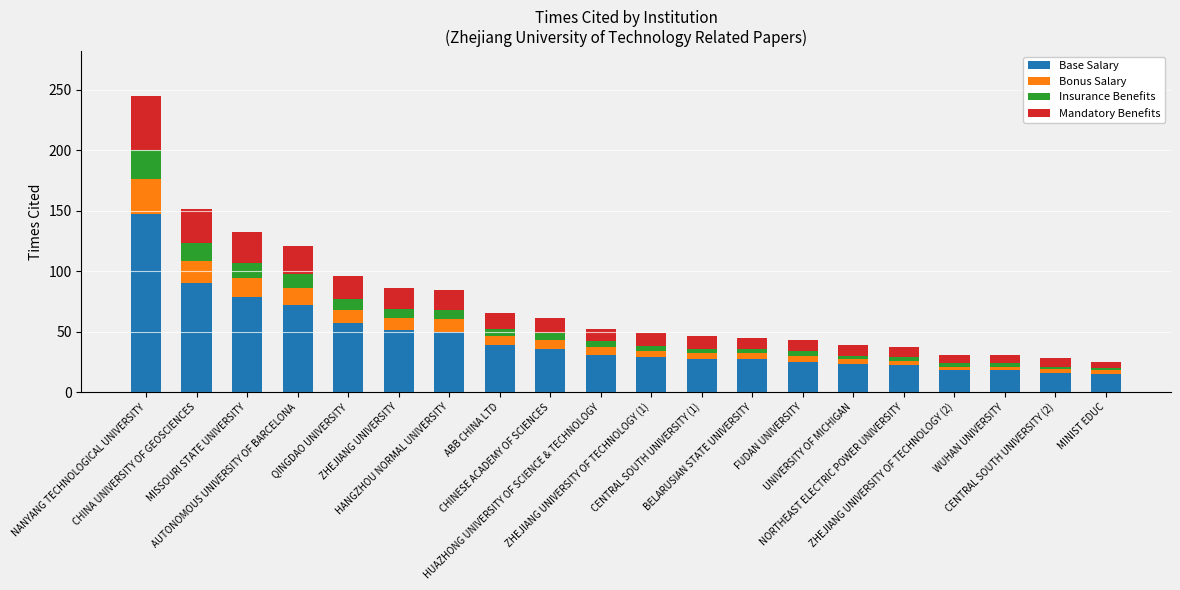

What is the total value across all series at NORTHEAST ELECTRIC POWER UNIVERSITY?

37